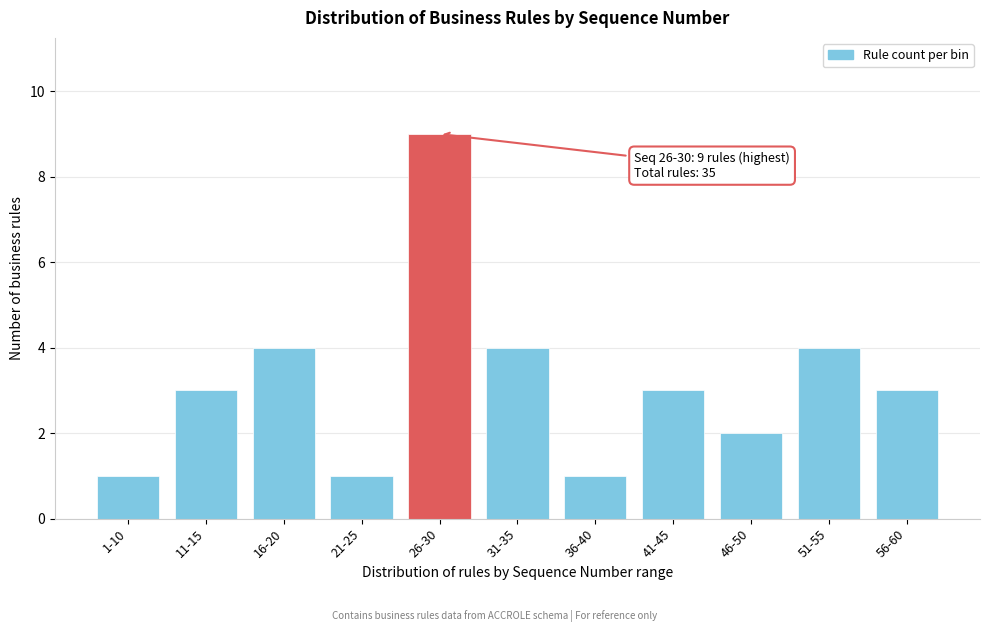

Reading right to left, list all the values displayed in this chart.

56-60=3	51-55=4	46-50=2	41-45=3	36-40=1	31-35=4	26-30=9	21-25=1	16-20=4	11-15=3	1-10=1